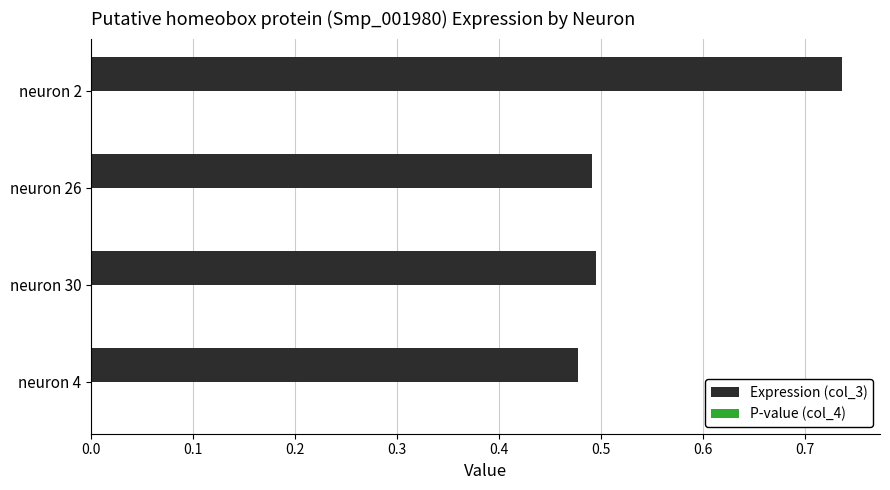

Count the Expression (col_3) values in the range 0 to 1.

4